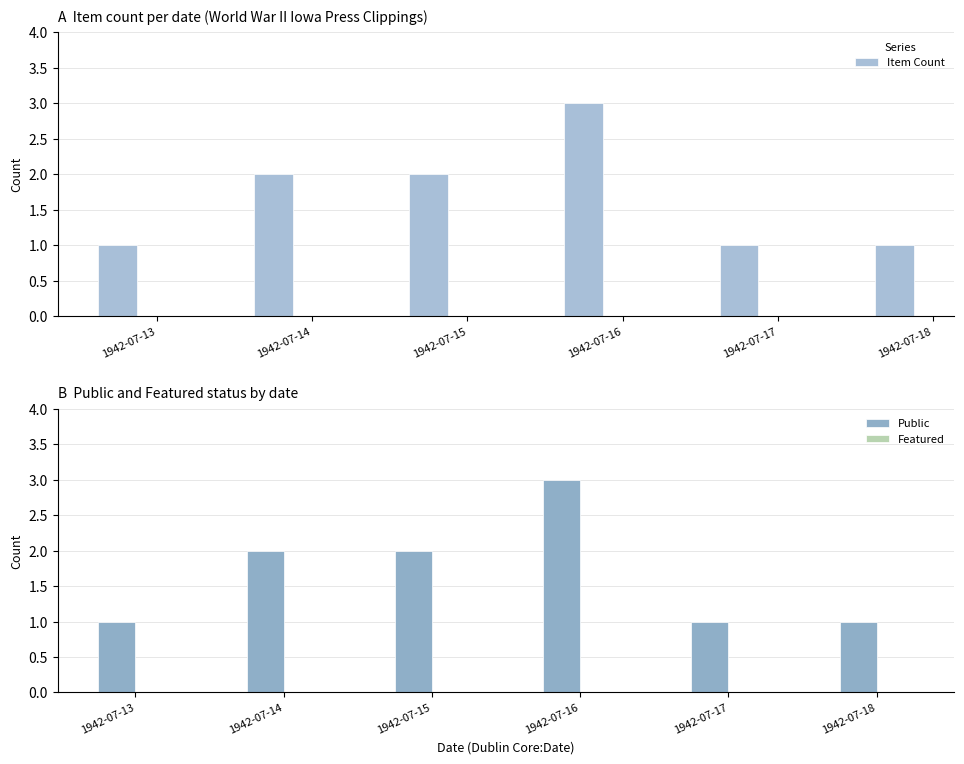

What is the spread (max minus min) of values at 1942-07-17?

1